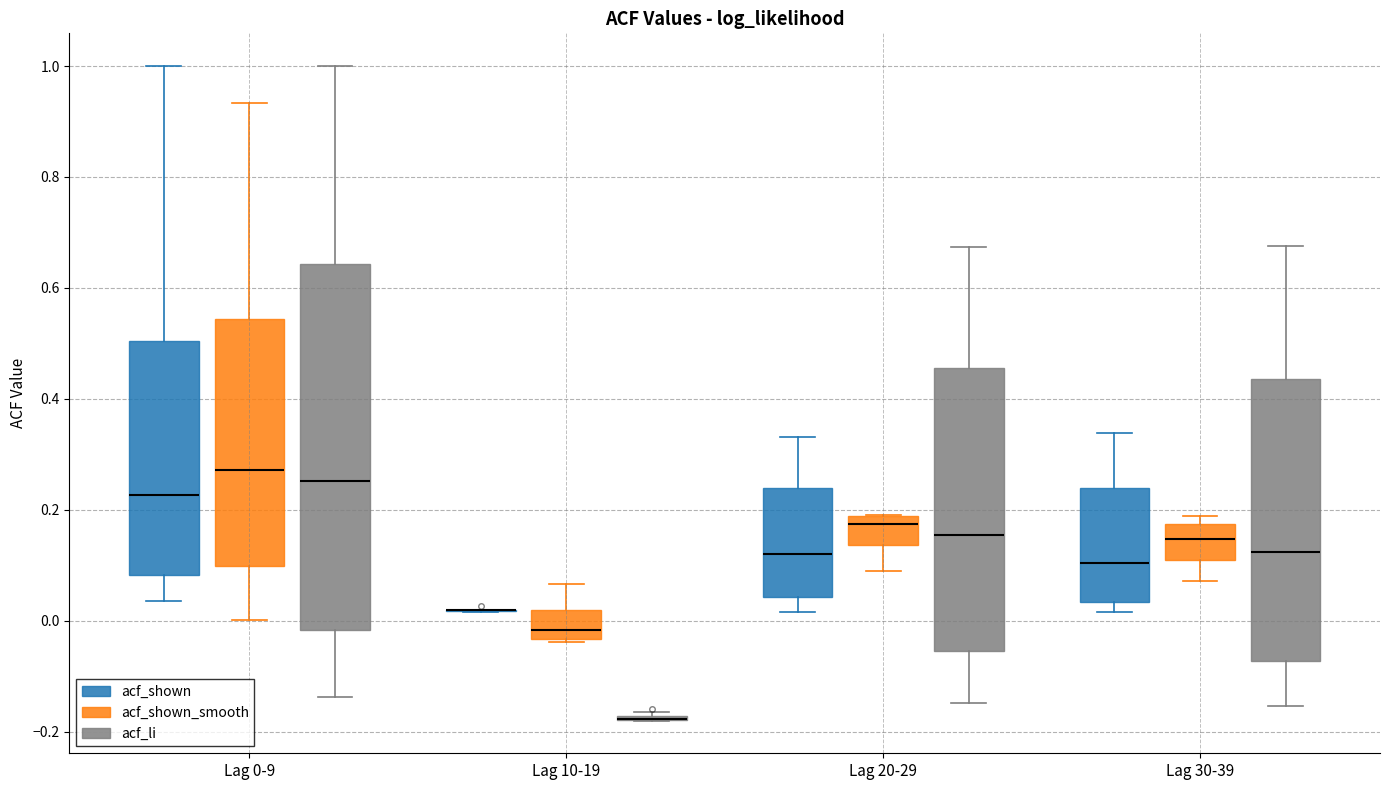

Which box is the tallest, from its lower edge to its upper edge?

Lag 0-9 (acf_li)